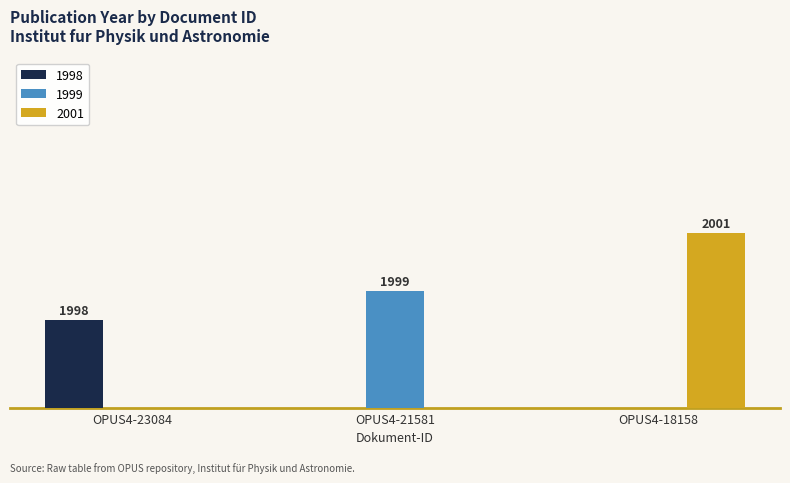

What are all the series names shown in the legend?

1998, 1999, 2001